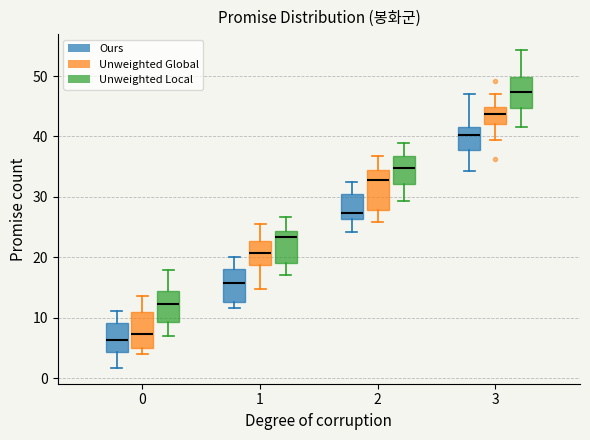

Reading left to right, read every box against the y-axis: the position of its median line, the range the box covers, and the ends of its whiskers. The values are not printed on the chart, so give them approximately, as read against the axis.

0 (Ours): median 6, box 4 to 9, whiskers 2 to 11
0 (Unweighted Global): median 7, box 5 to 11, whiskers 4 to 14
0 (Unweighted Local): median 12, box 9 to 14, whiskers 7 to 18
1 (Ours): median 16, box 13 to 18, whiskers 12 to 20
1 (Unweighted Global): median 21, box 19 to 23, whiskers 15 to 25
1 (Unweighted Local): median 23, box 19 to 24, whiskers 17 to 27
2 (Ours): median 27, box 26 to 30, whiskers 24 to 32
2 (Unweighted Global): median 33, box 28 to 34, whiskers 26 to 37
2 (Unweighted Local): median 35, box 32 to 37, whiskers 29 to 39
3 (Ours): median 40, box 38 to 42, whiskers 34 to 47
3 (Unweighted Global): median 44, box 42 to 45, whiskers 39 to 47
3 (Unweighted Local): median 47, box 45 to 50, whiskers 42 to 54